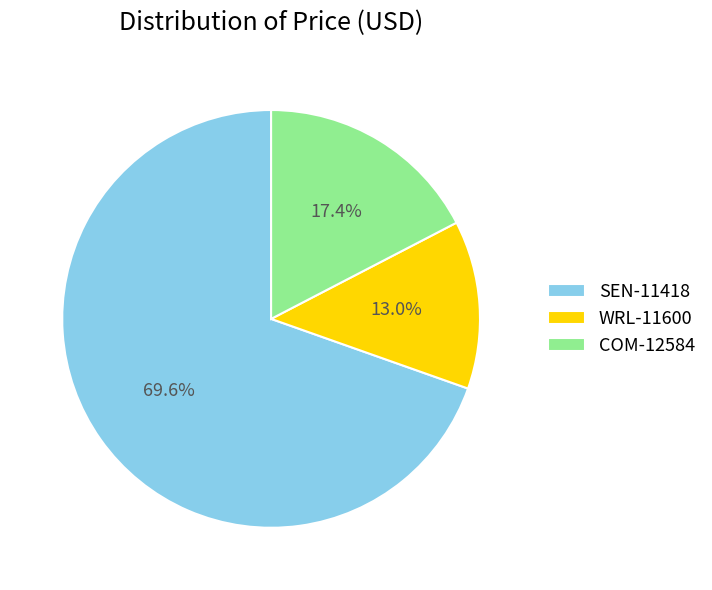

How many slices are in this pie chart?

3